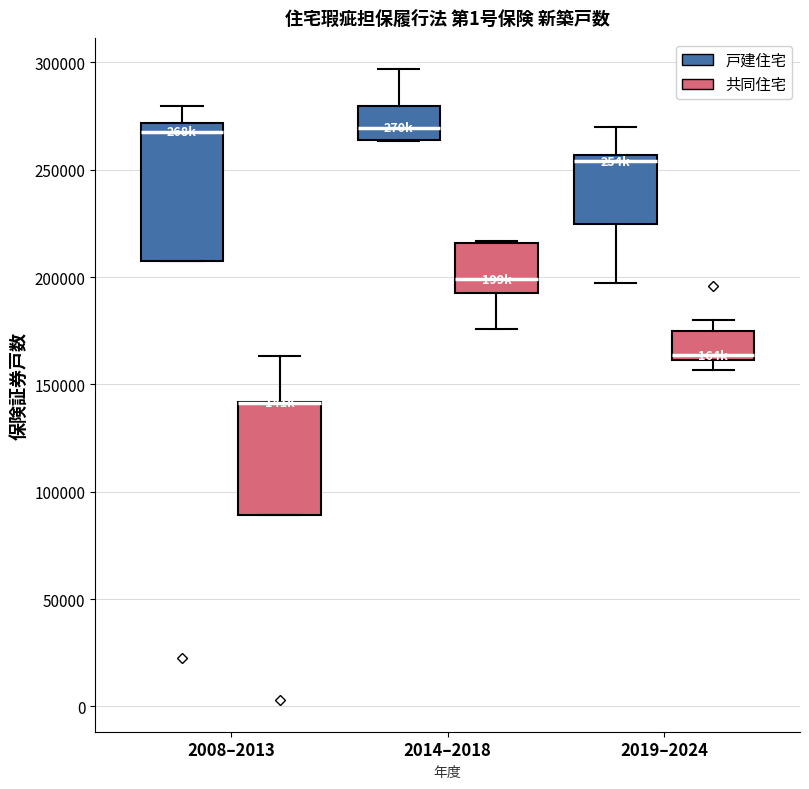

Which box is the tallest, from its lower edge to its upper edge?

2008–2013 (戸建住宅)